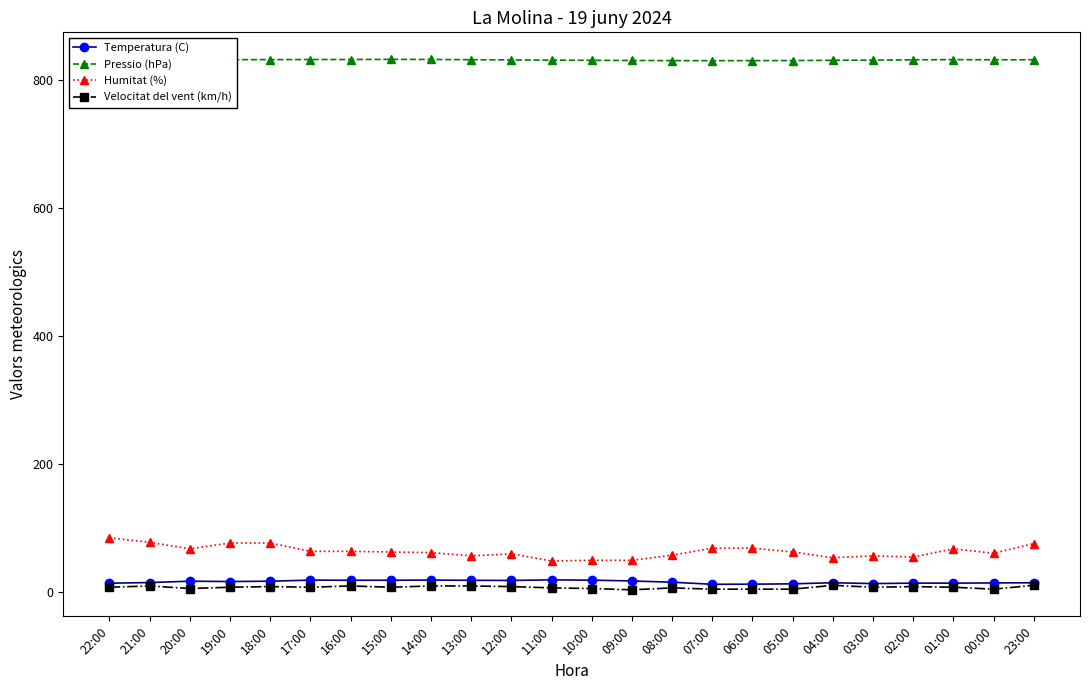

What are all the series names shown in the legend?

Temperatura (C), Pressio (hPa), Humitat (%), Velocitat del vent (km/h)